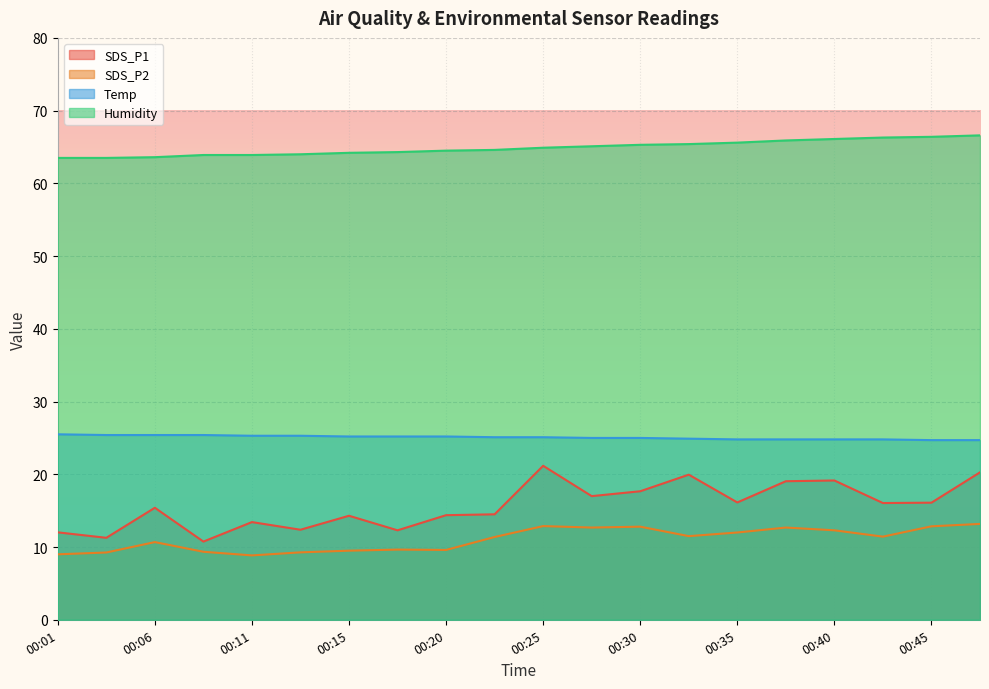

What are all the series names shown in the legend?

SDS_P1, SDS_P2, Temp, Humidity